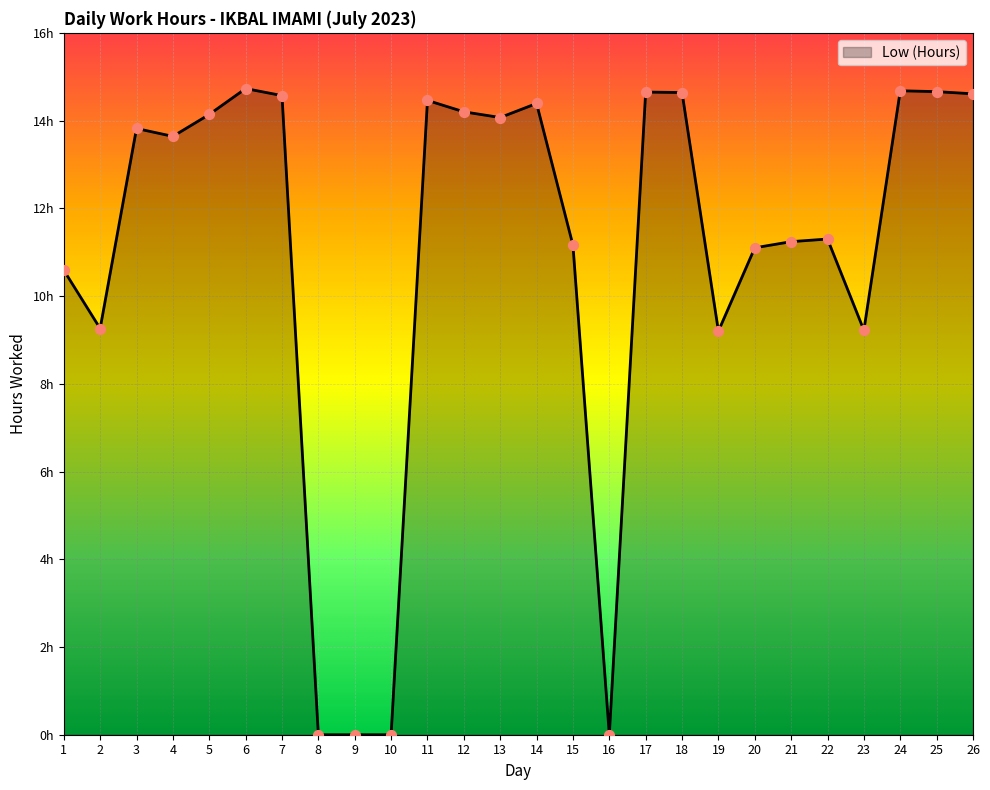

Between 5 and 13, which is larger?

5